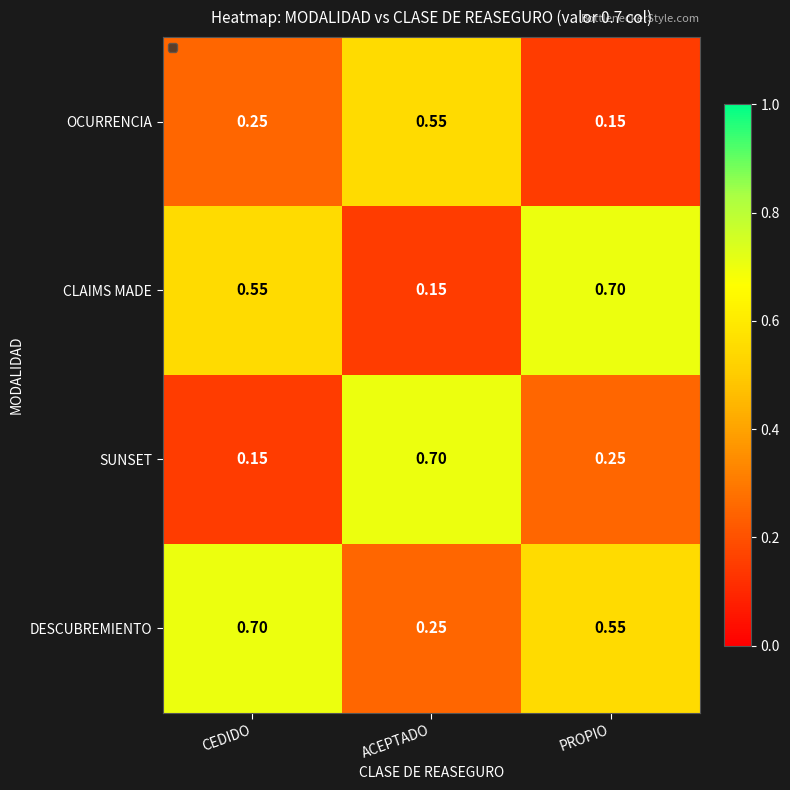

At which label is CLAIMS MADE closest to 0?

ACEPTADO